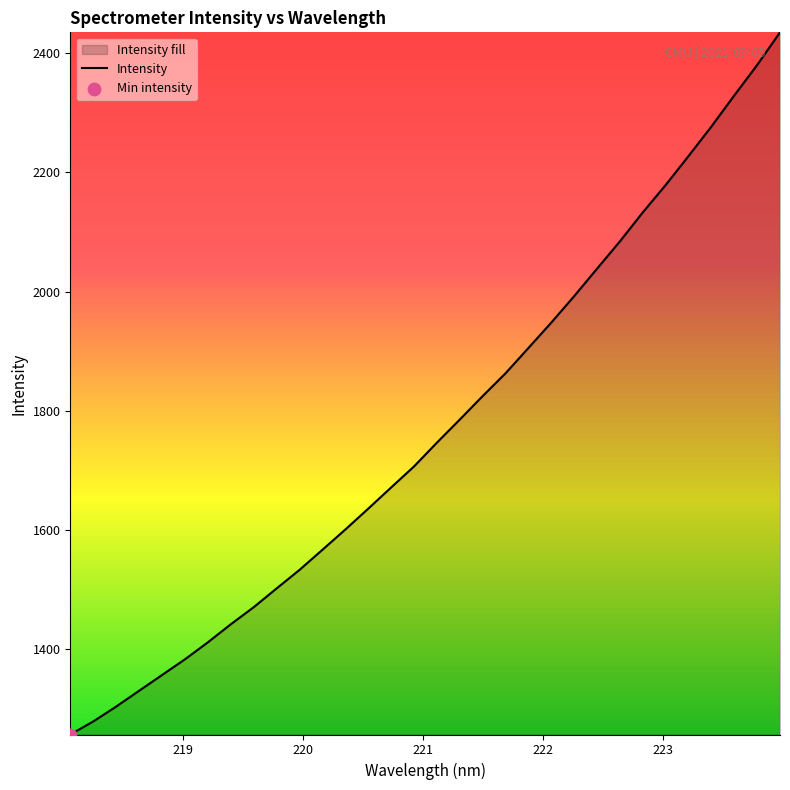

What is the smallest value displayed?

1257.2